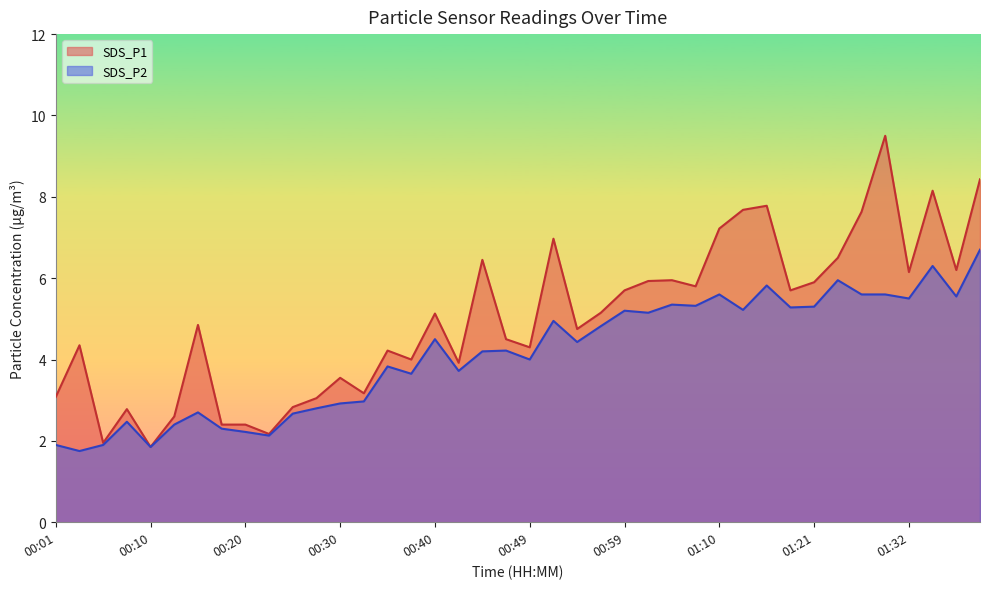

At which category does SDS_P1 reach its first local valley?

00:05